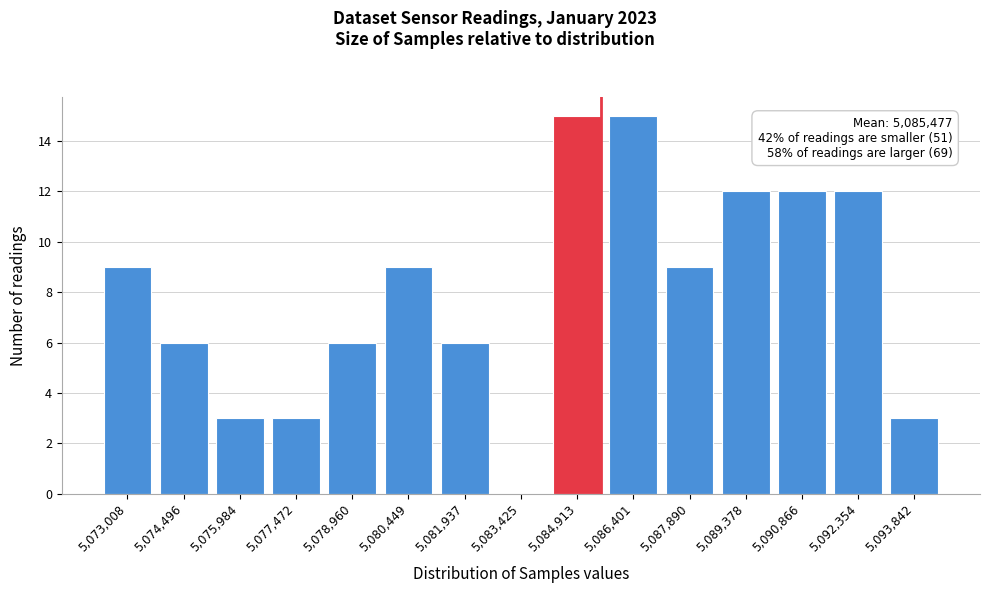

Reading left to right, what are all the values shown in this chart?

5,073,008=9	5,074,496=6	5,075,984=3	5,077,472=3	5,078,960=6	5,080,449=9	5,081,937=6	5,083,425=0	5,084,913=15	5,086,401=15	5,087,890=9	5,089,378=12	5,090,866=12	5,092,354=12	5,093,842=3